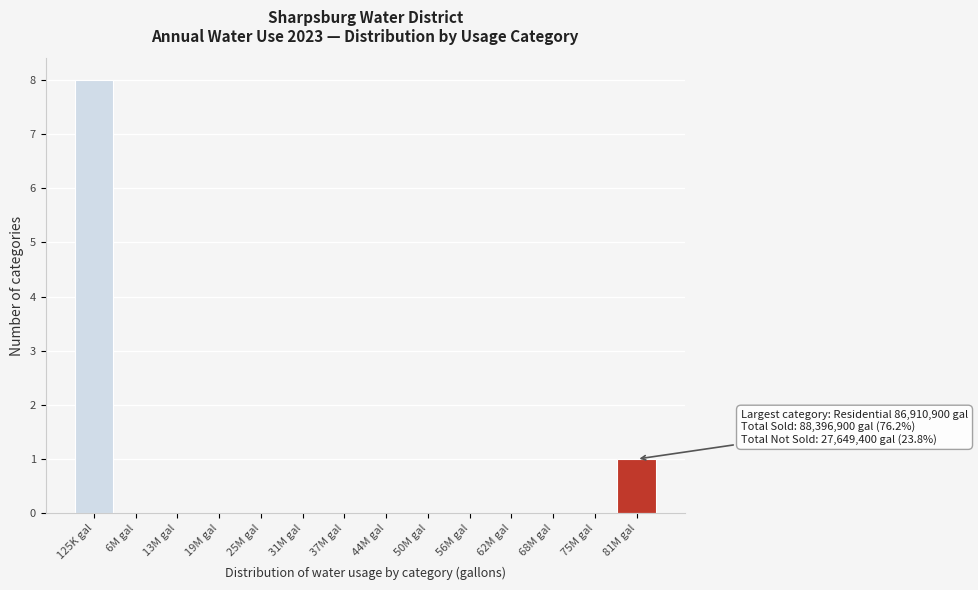

Reading left to right, transcribe all the data shown in this chart.

125K gal=8	6M gal=0	13M gal=0	19M gal=0	25M gal=0	31M gal=0	37M gal=0	44M gal=0	50M gal=0	56M gal=0	62M gal=0	68M gal=0	75M gal=0	81M gal=1